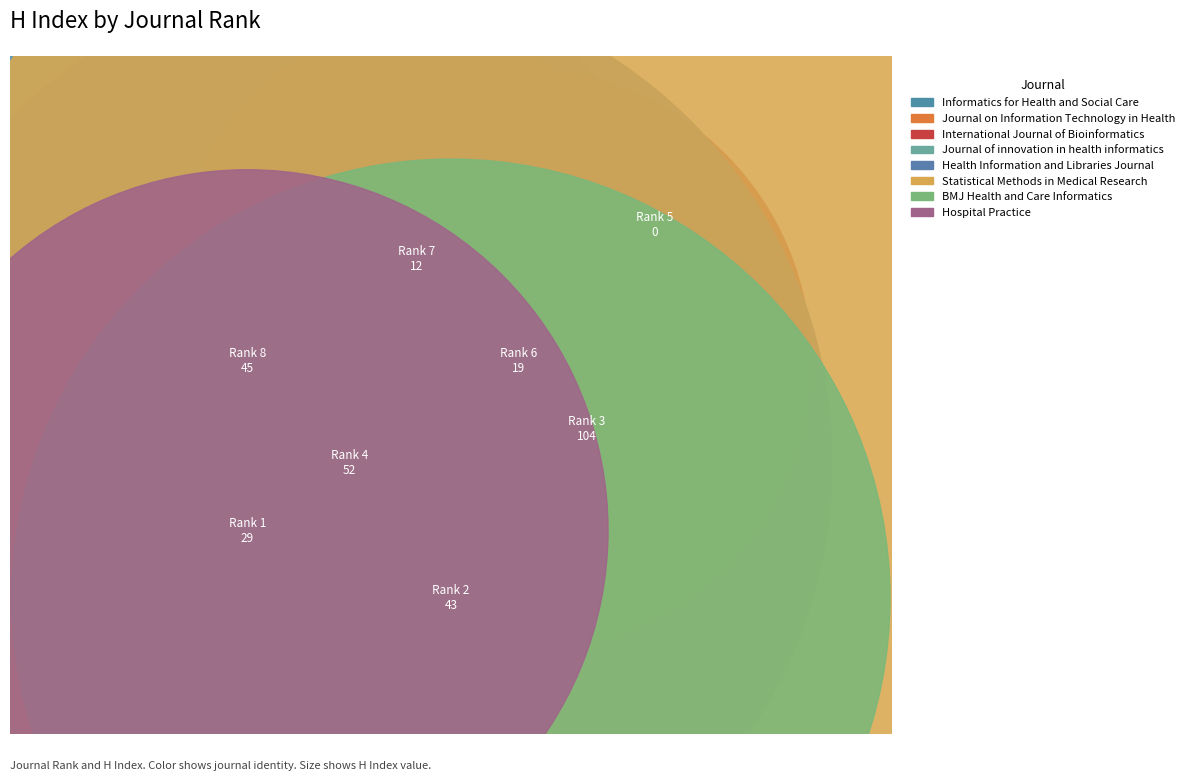

To the nearest percent, what is the average slice percentage?

12%